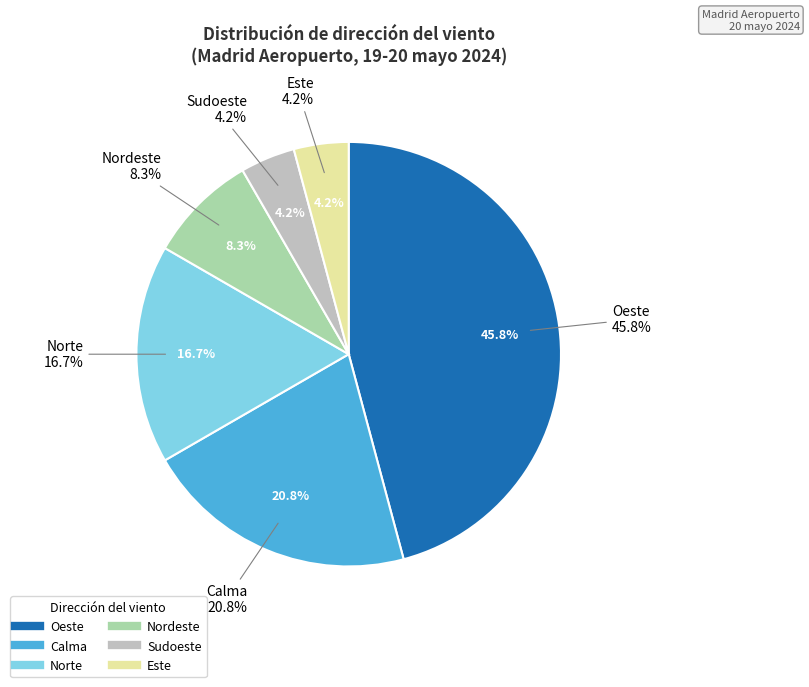

Which has a higher value, Norte or Este?

Norte